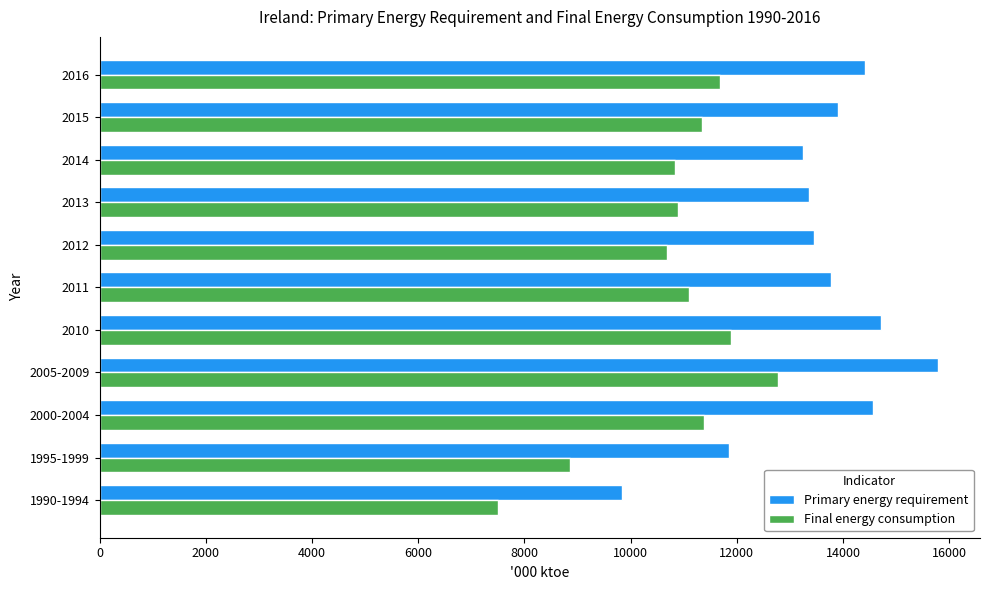

The Primary energy requirement series shows 15788.4 at 2005-2009. True or false?

True